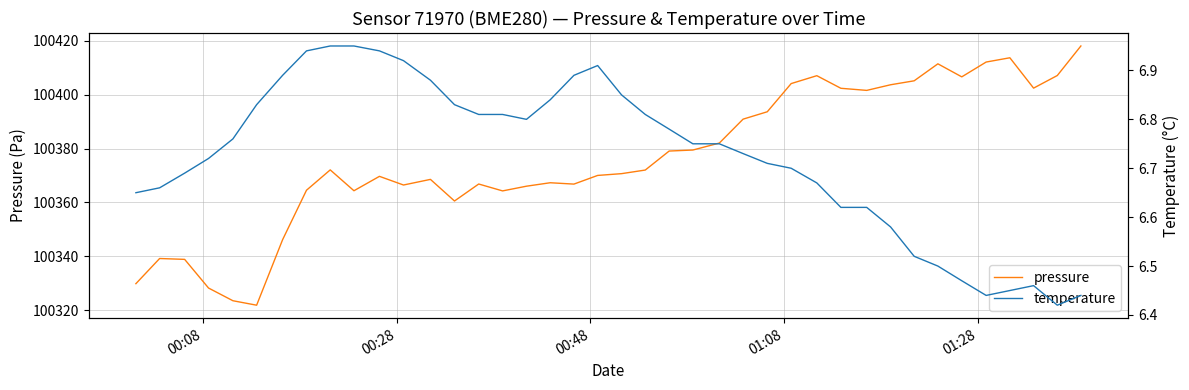

What is the lowest value of the pressure series?

100321.8